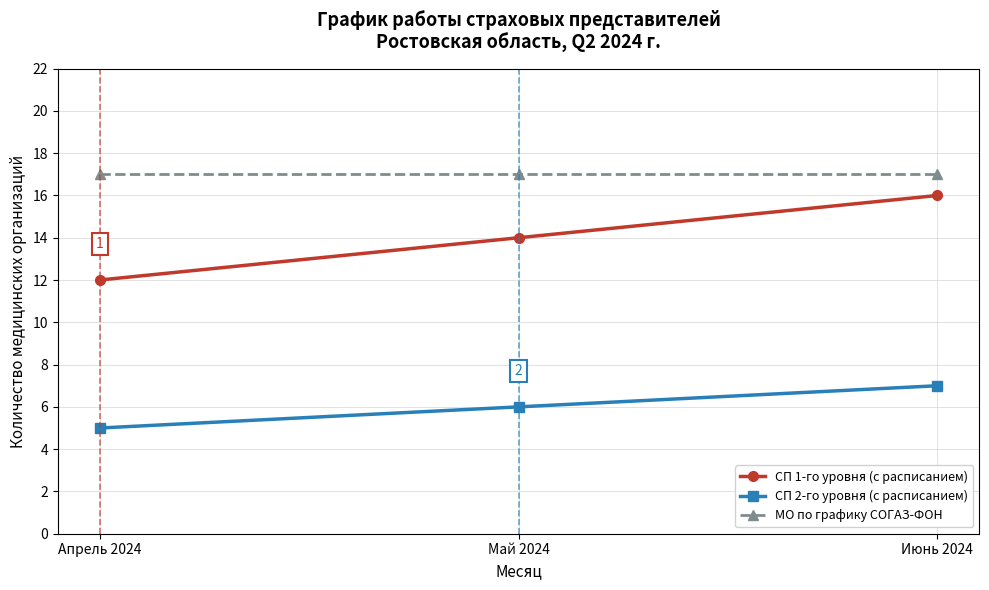

What is the maximum value for СП 1-го уровня (с расписанием)?

16